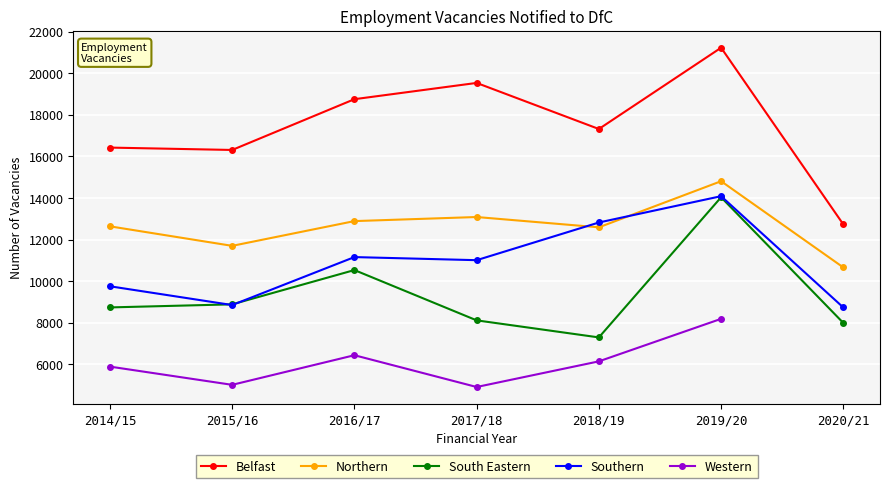

What is the spread (max minus min) of values at 2020/21?

4737.0